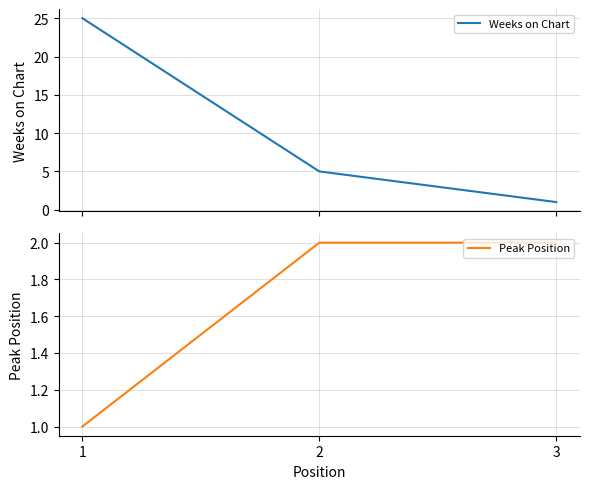

Between 2 and 3, which series saw the biggest shift?

Weeks on Chart